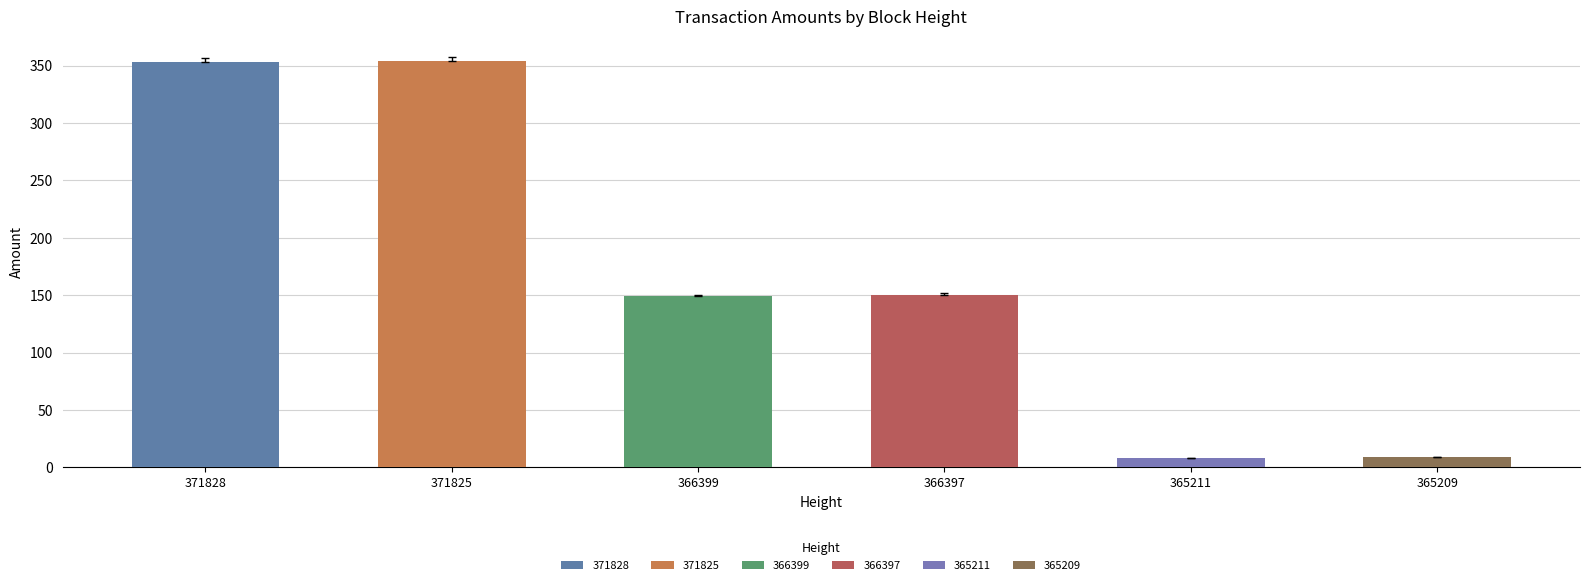

What is the average value?

170.5